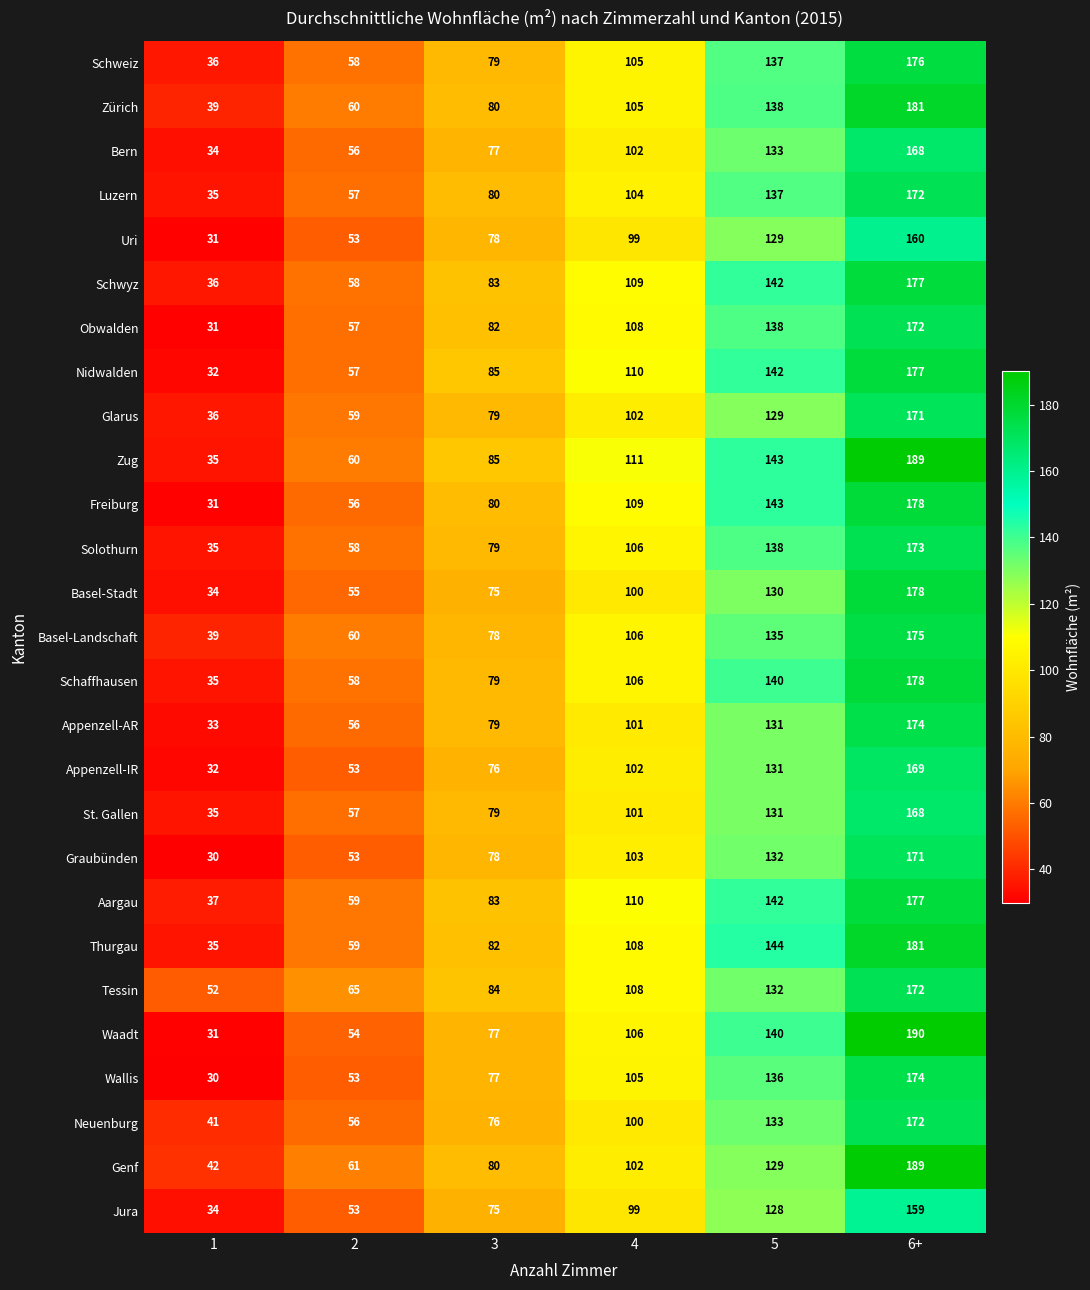

At which category is the sum across all series the highest?

6+